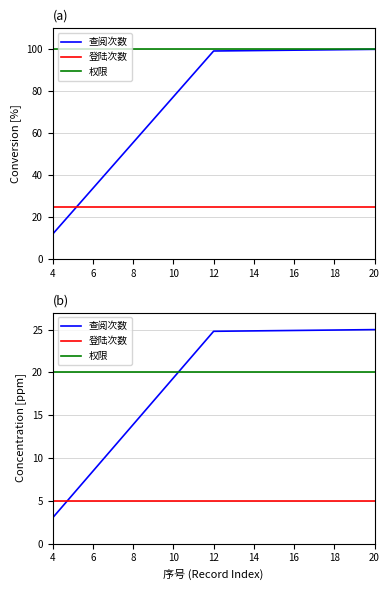

Is it true that 登陆次数 equals 3.2 at 13?

False